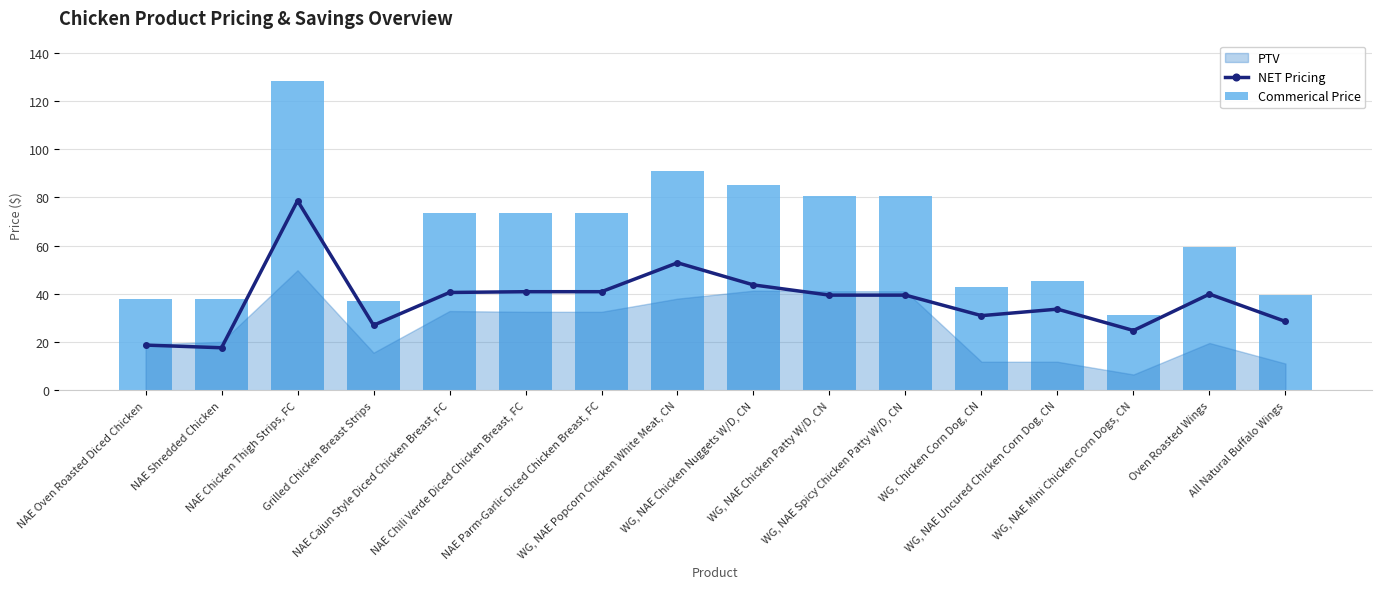

What is the average value of the Commerical Price series?

63.6